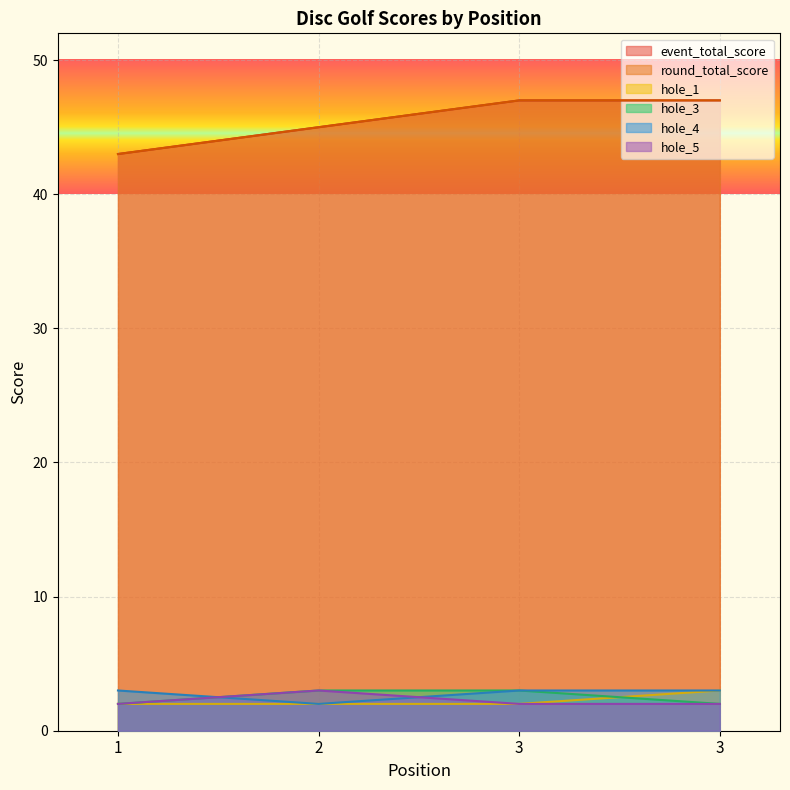

Which series has the largest range (max minus min)?

event_total_score